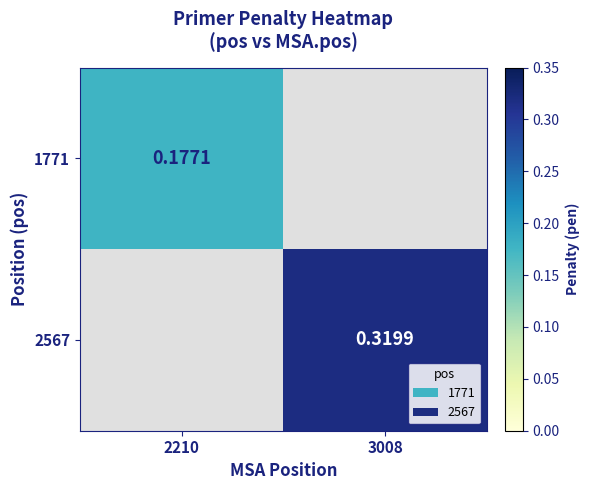

The 2567 series shows 0.3 at 3008. True or false?

True